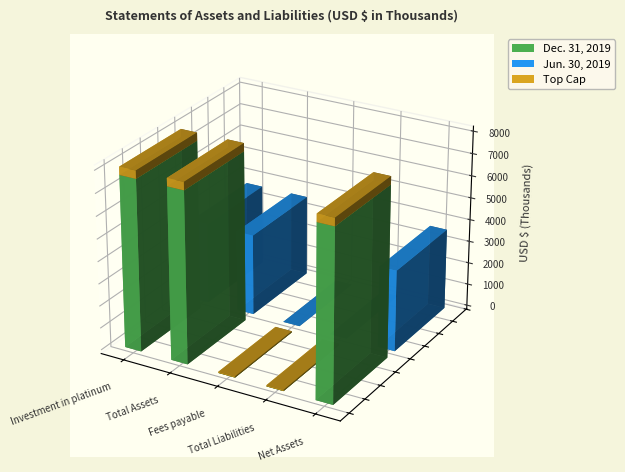

What is the sum of the Dec. 31, 2019 values at Fees payable and Total Liabilities?

6